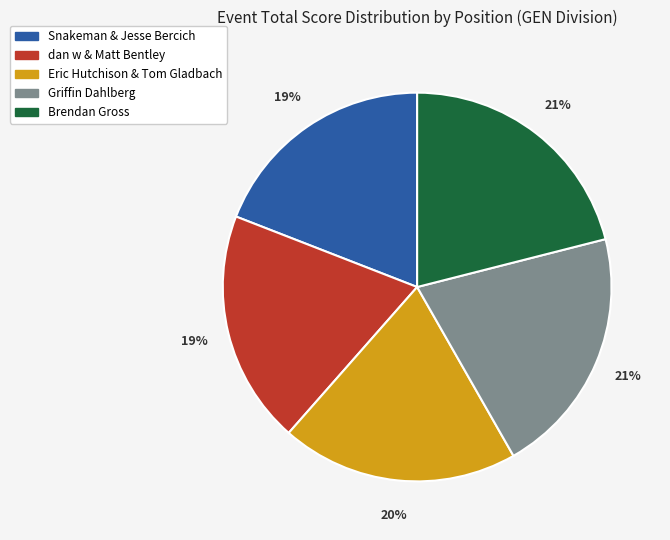

Is the sum of Eric Hutchison & Tom Gladbach and Griffin Dahlberg greater than half?

No